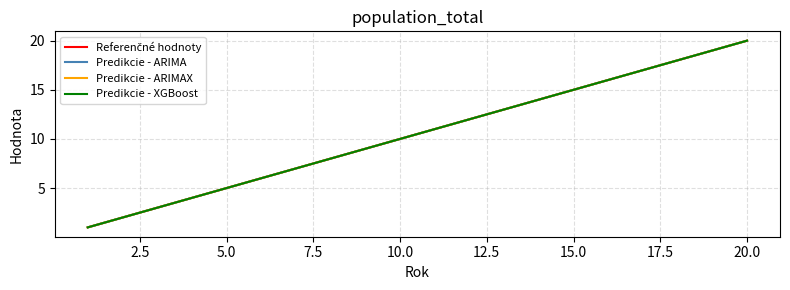

Does the chart have visible grid lines?

Yes